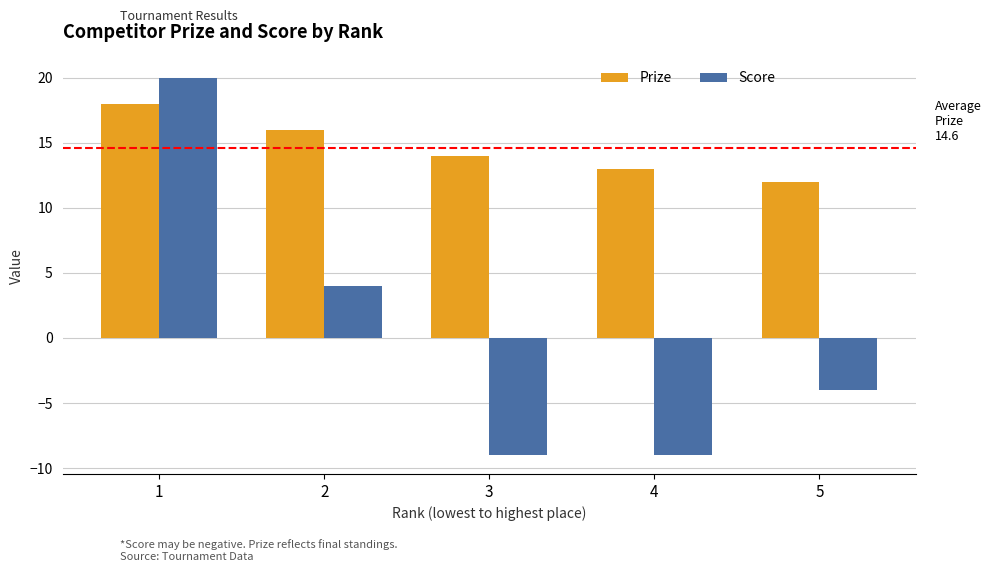

At which category is the sum across all series the highest?

1